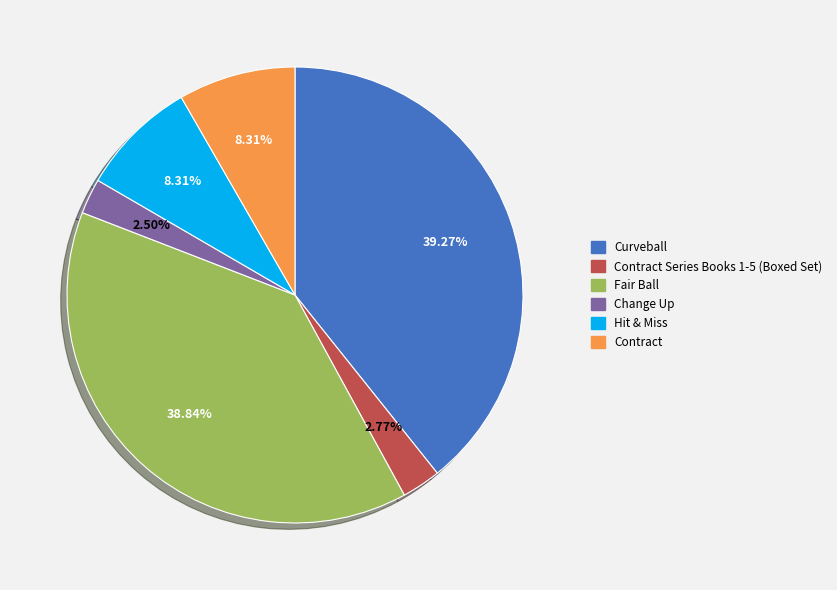

Is there any slice that represents more than half of the pie?

No